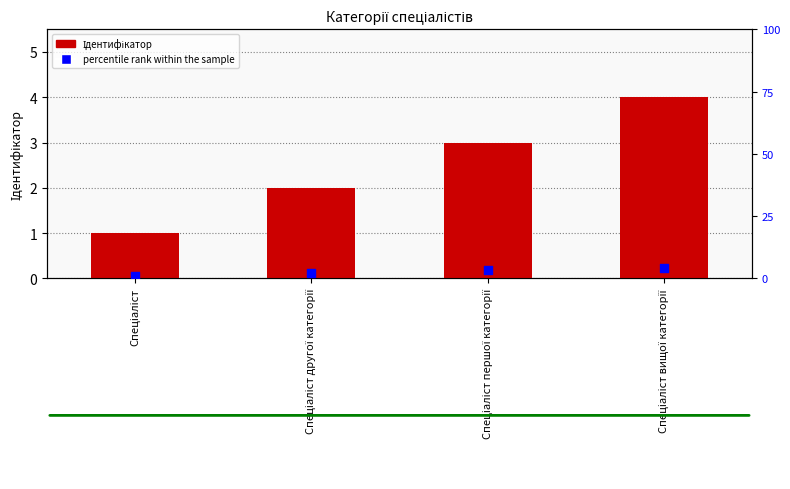

At how many categories does at least one series exceed 2?

3